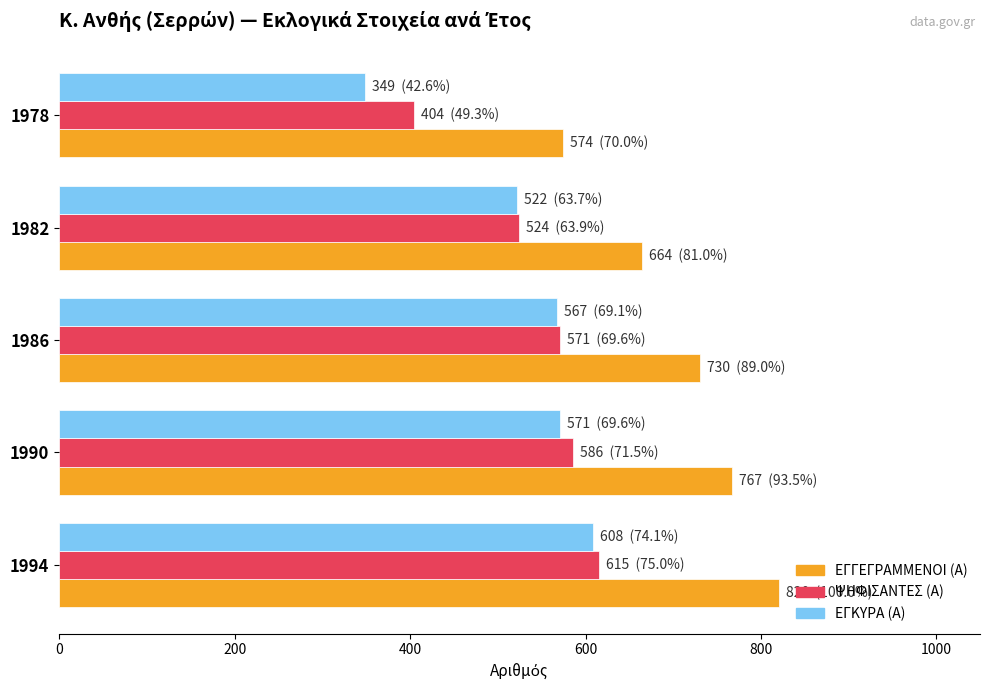

Which series has the widest spread of values?

ΕΓΚΥΡΑ (Α)